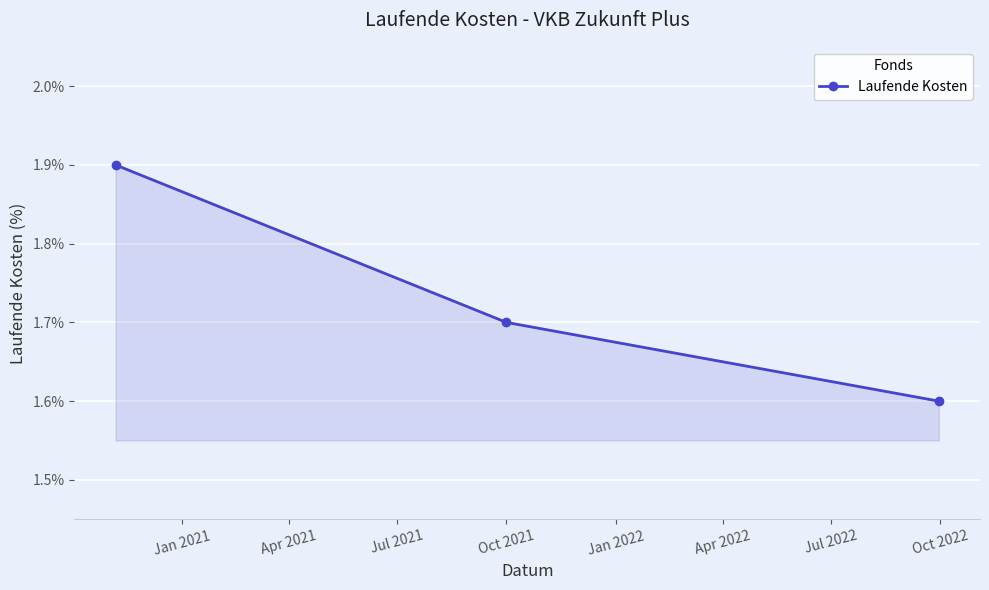

How many values are between 1 and 2?

3